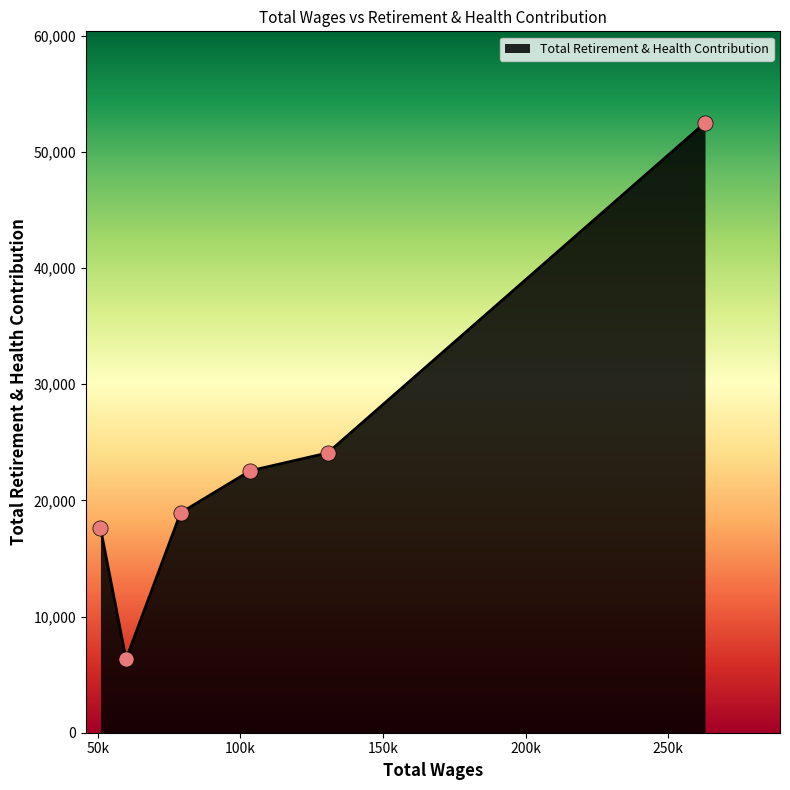

What is the maximum value shown in the chart?

52487